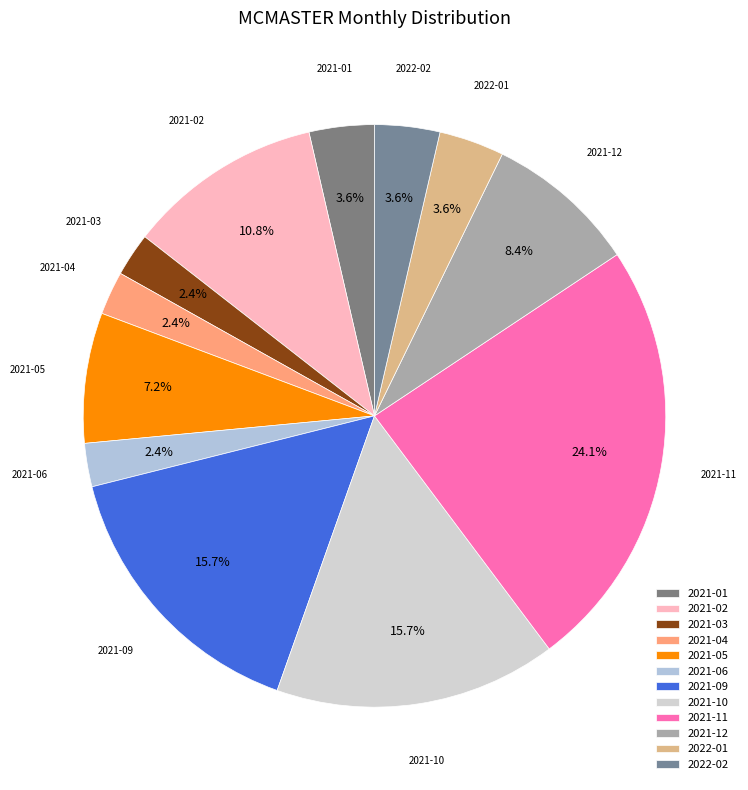

Is there a majority slice in this chart?

No